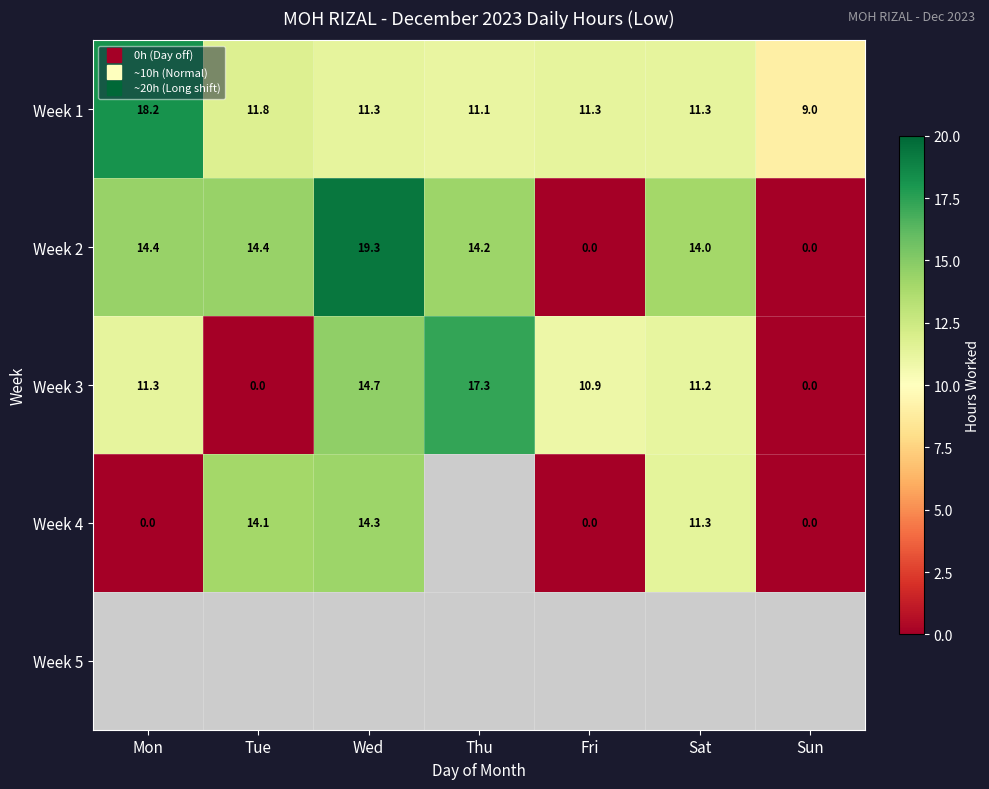

At which label is Week 1 closest to 13?

Tue